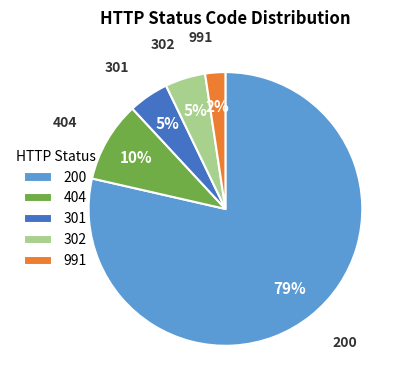

To the nearest percent, what is the difference between the largest and smallest slice percentages?

76%